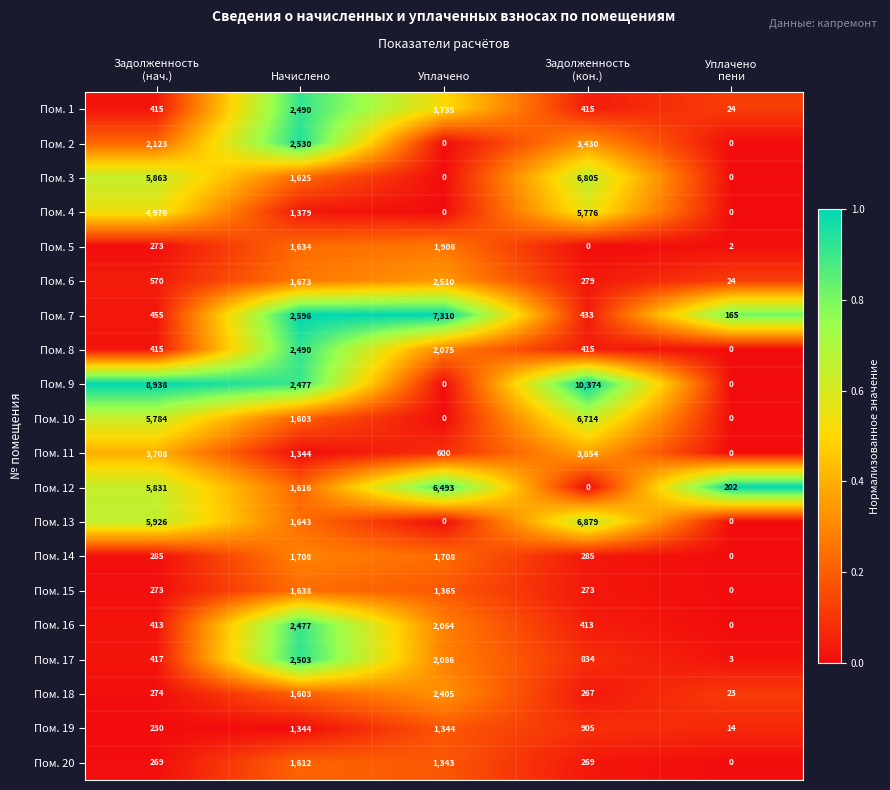

Which series has the largest range (max minus min)?

Пом. 9